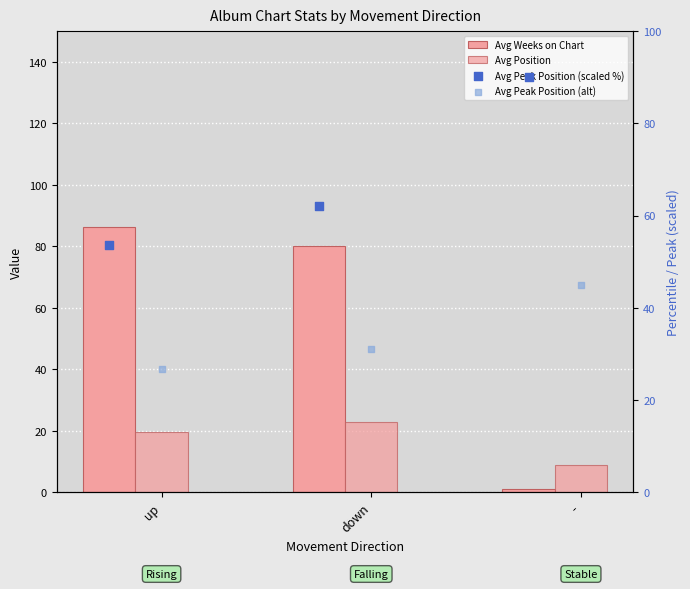

At which category is the sum across all series the highest?

down